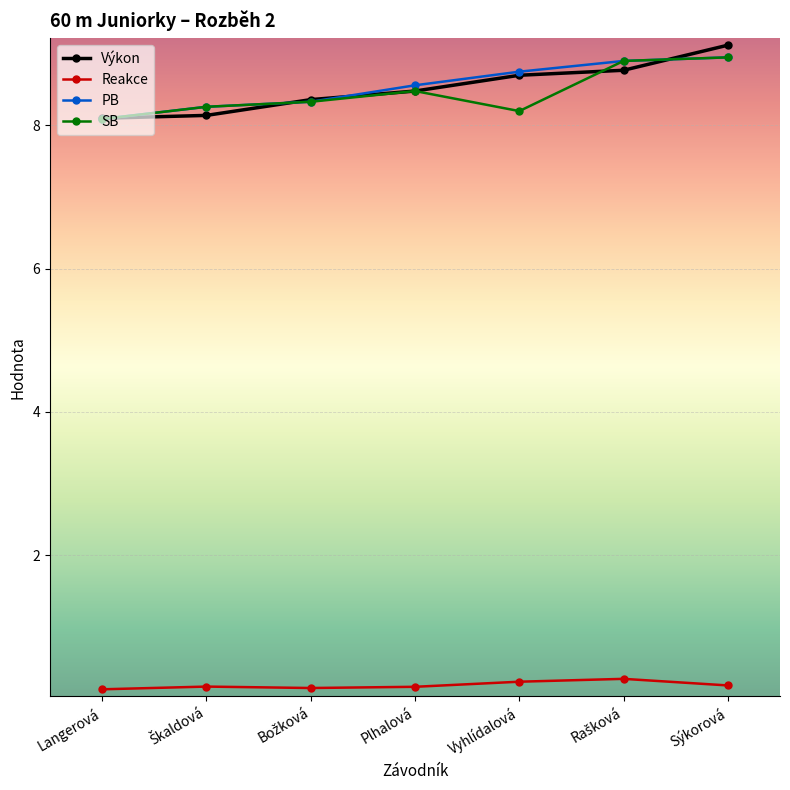

What is the label of the 5th point from the left?

Vyhlídalová